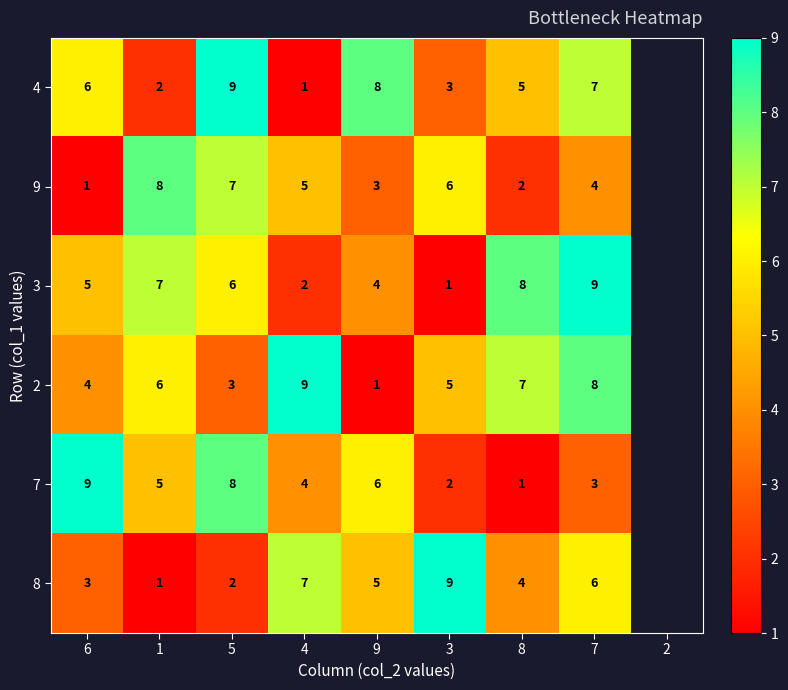

What is the sum of the 2 values at 8 and 9?

8